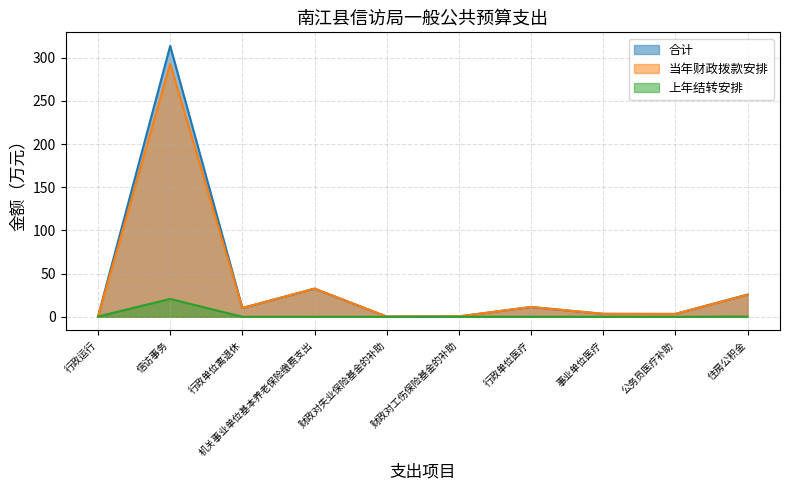

Which series has the widest spread of values?

合计